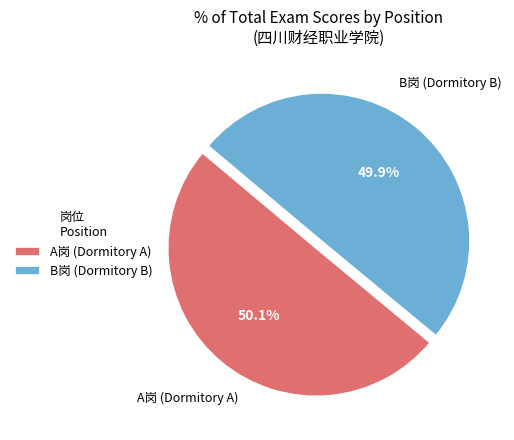

What percentage do A岗 (Dormitory A) and B岗 (Dormitory B) together represent?

100.0%